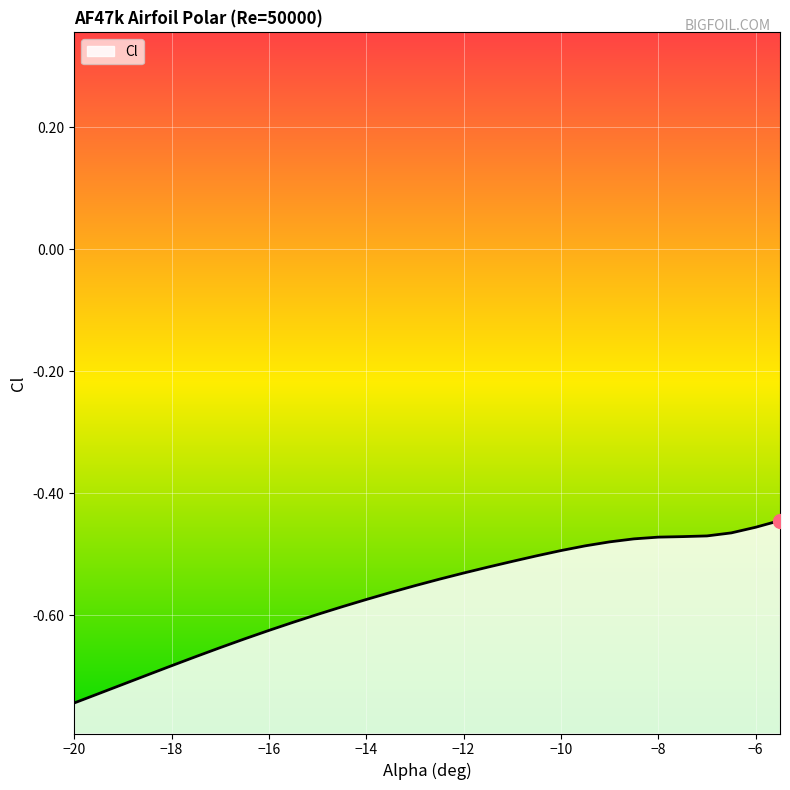

What is the difference between the maximum and minimum values?

0.3